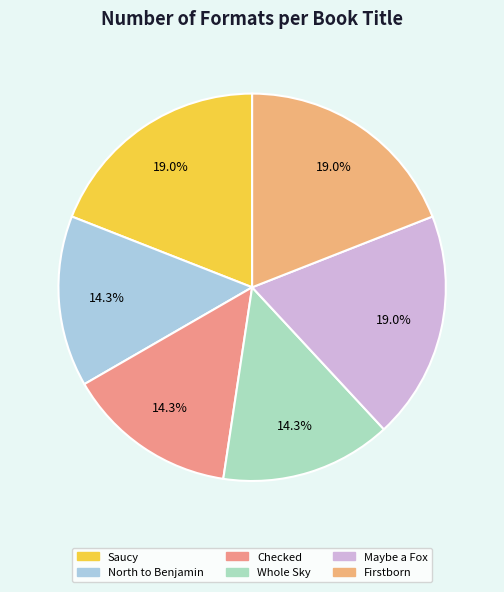

How many slices are in this pie chart?

6